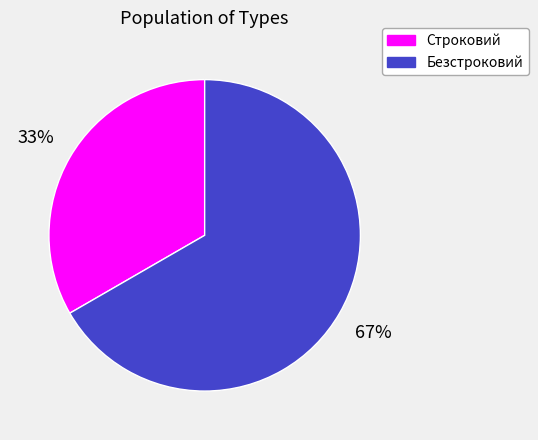

How many segments does this pie chart have?

2